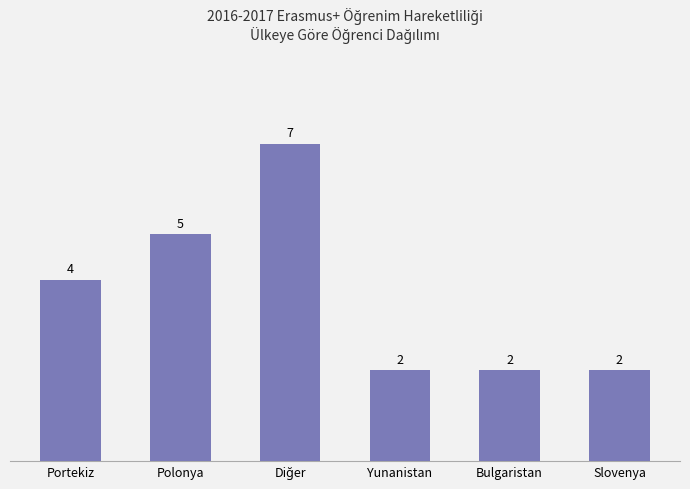

How many values are between 2 and 5?

5